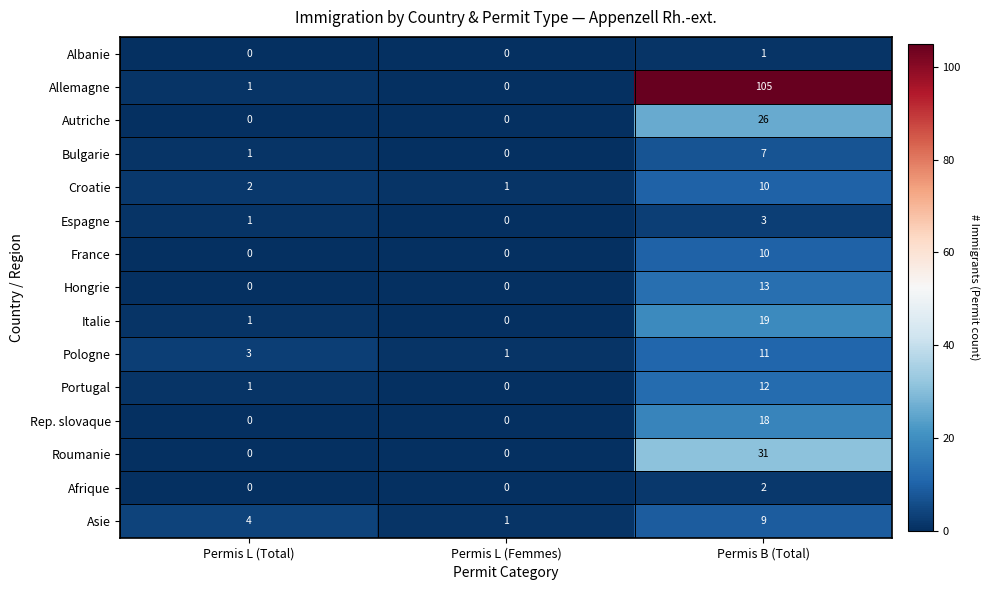

Is it true that Portugal equals 1 at Permis L (Total)?

True